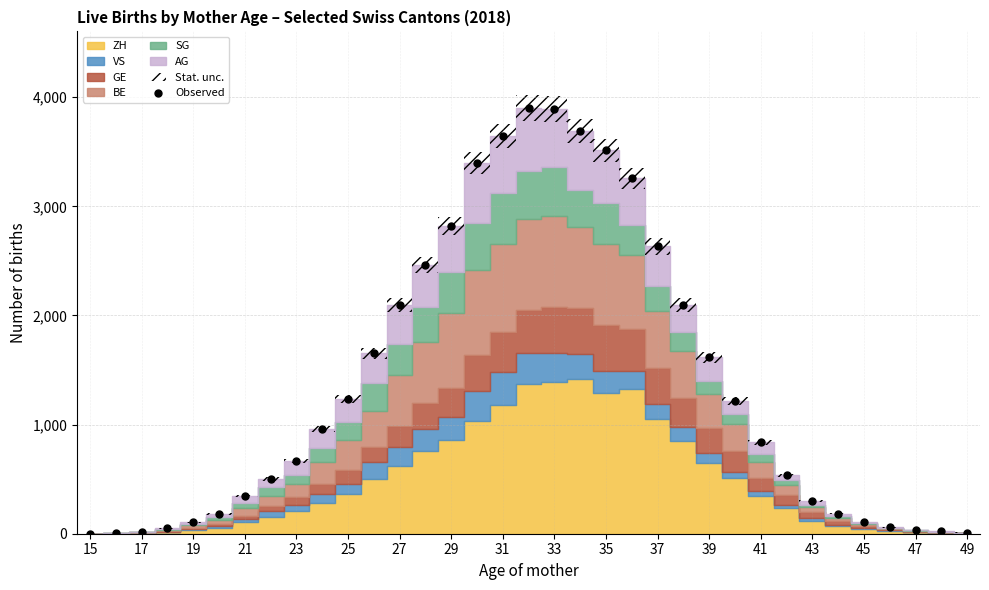

What is the range of Y values (max minus min)?

3900